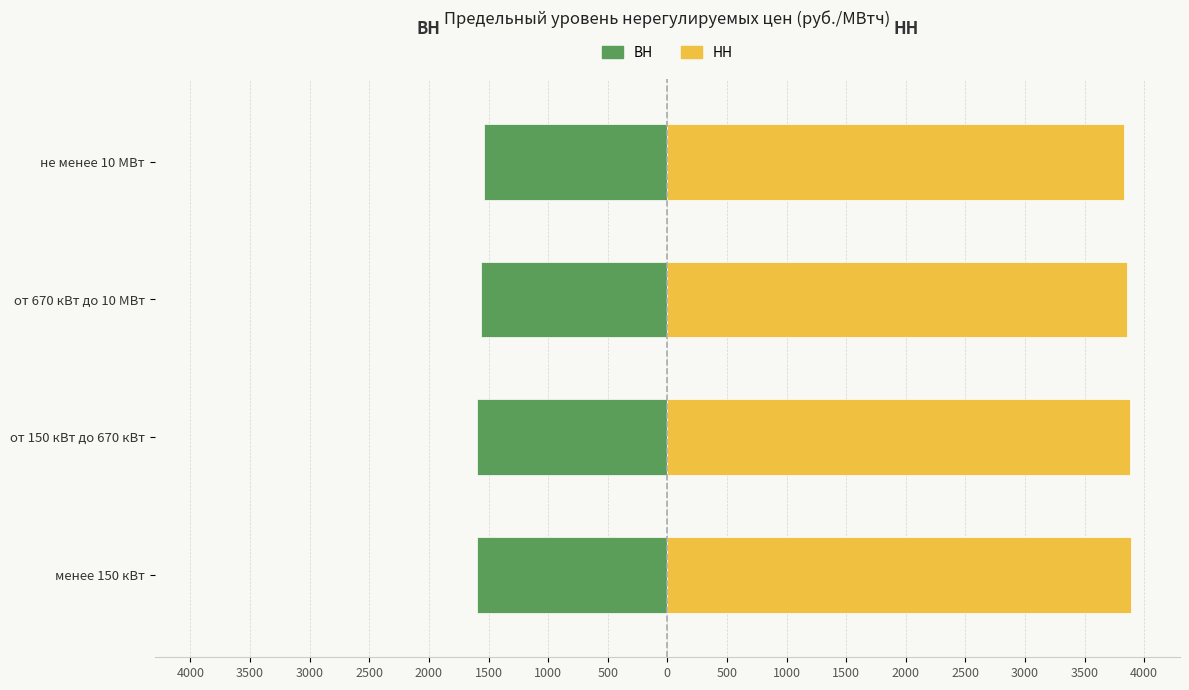

What is the value of the ВН bar at the 3rd from the left?

-1563.3